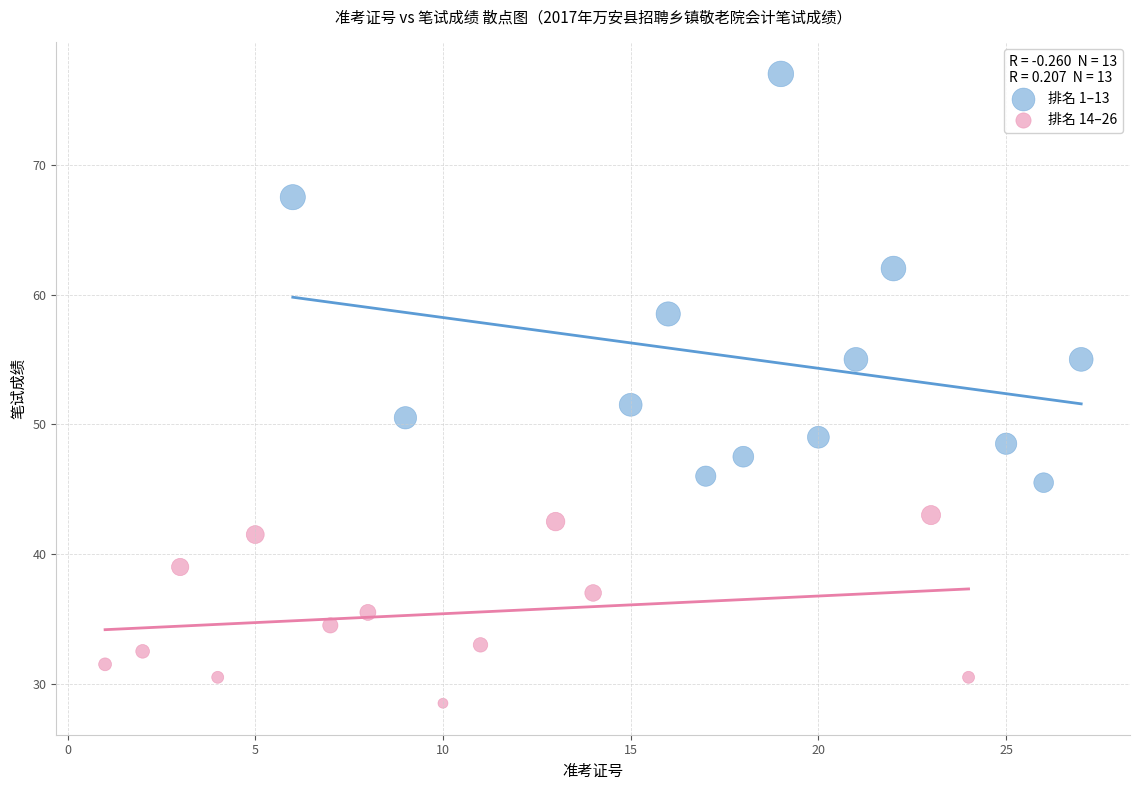

Which series contains the highest Y value?

排名 1–13